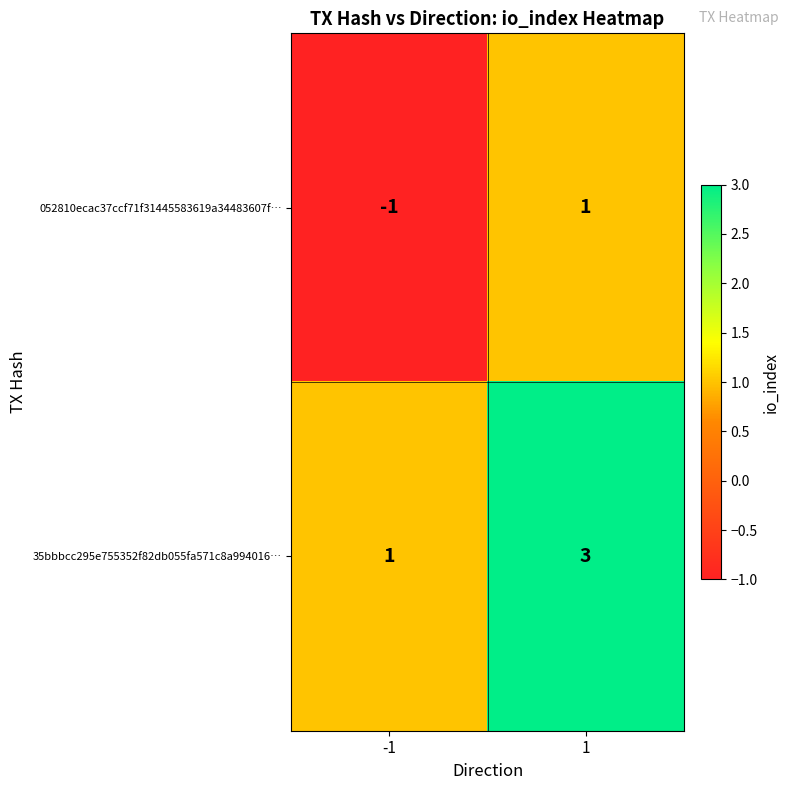

What is the spread (max minus min) of values at -1?

2